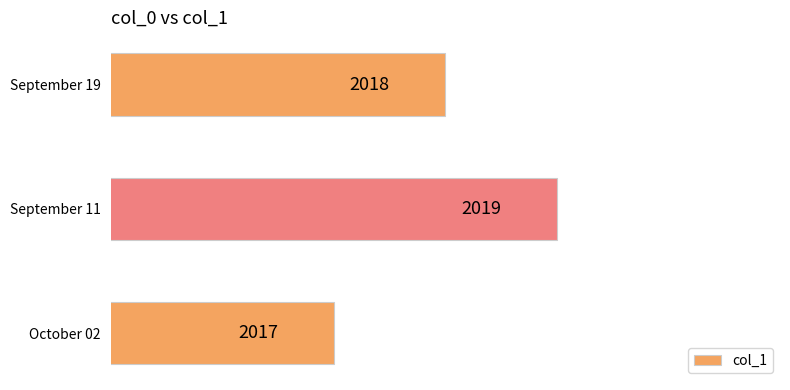

The chart shows a value of 2017 at October 02. True or false?

True